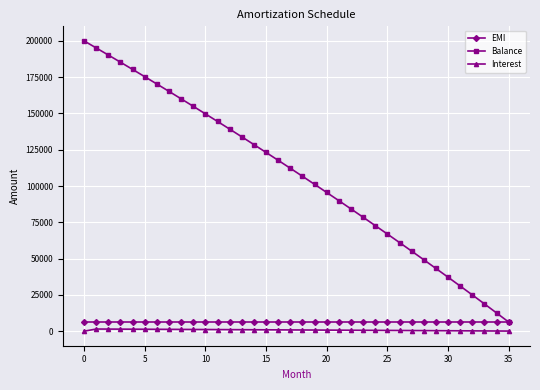

What is the maximum value for Balance?

200000.0